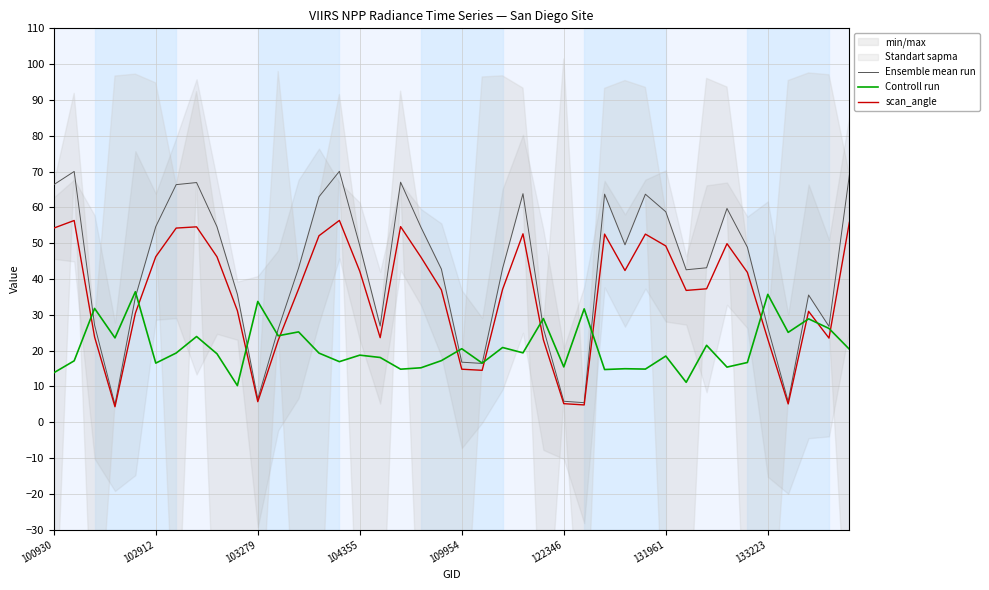

Read the Controll run value at 21.

16.5